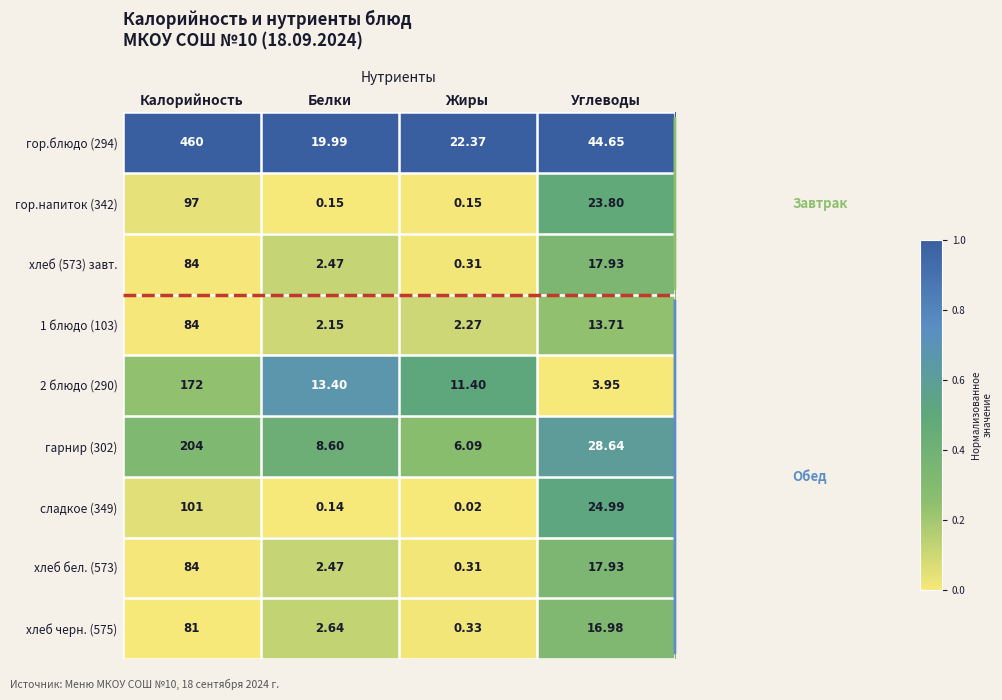

At which category is the sum across all series the highest?

Калорийность